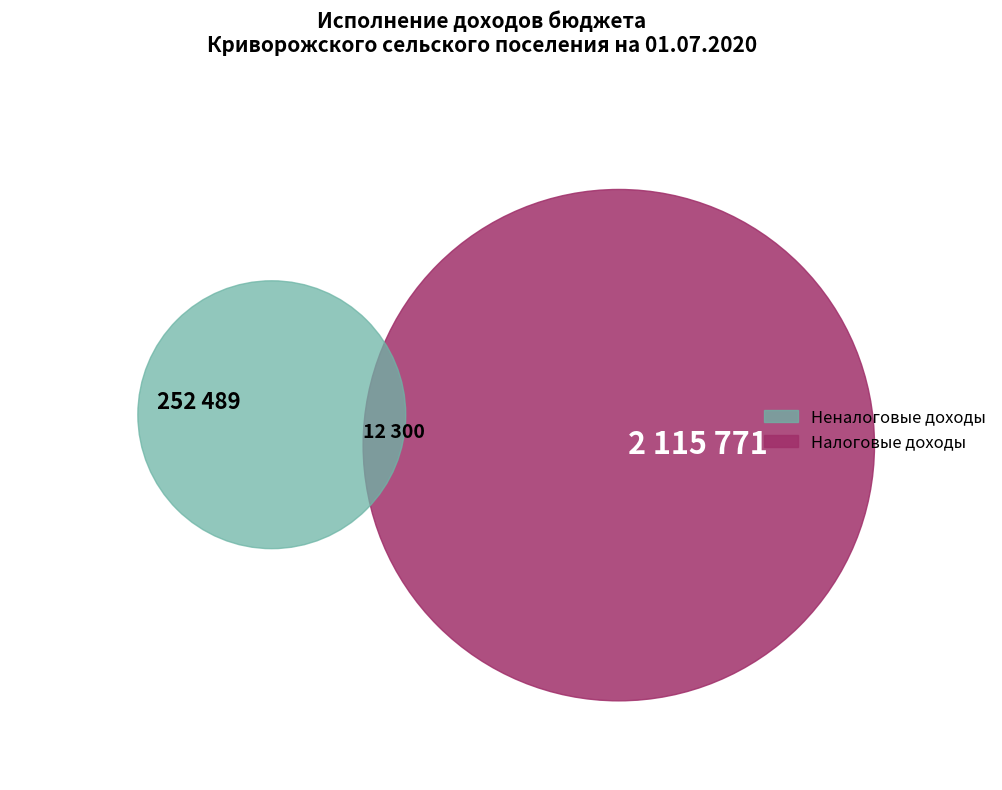

The НАЛОГИ НА СОВОКУПНЫЙ ДОХОД slice represents 20% of the pie. True or false?

False